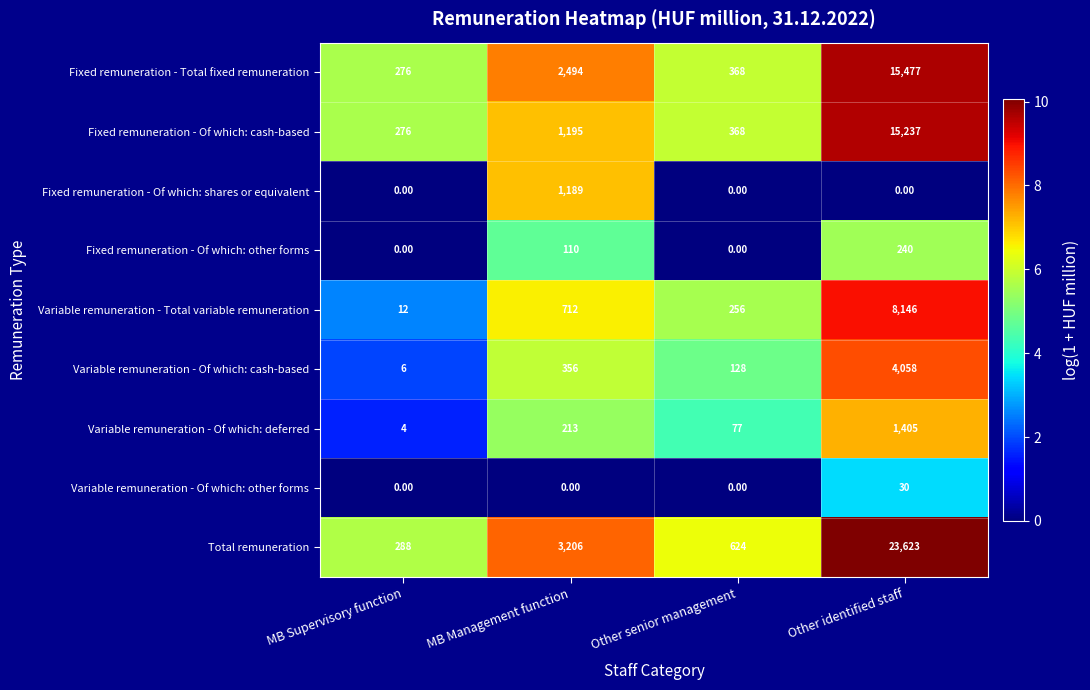

What is the total value across all series at Other identified staff?

68216